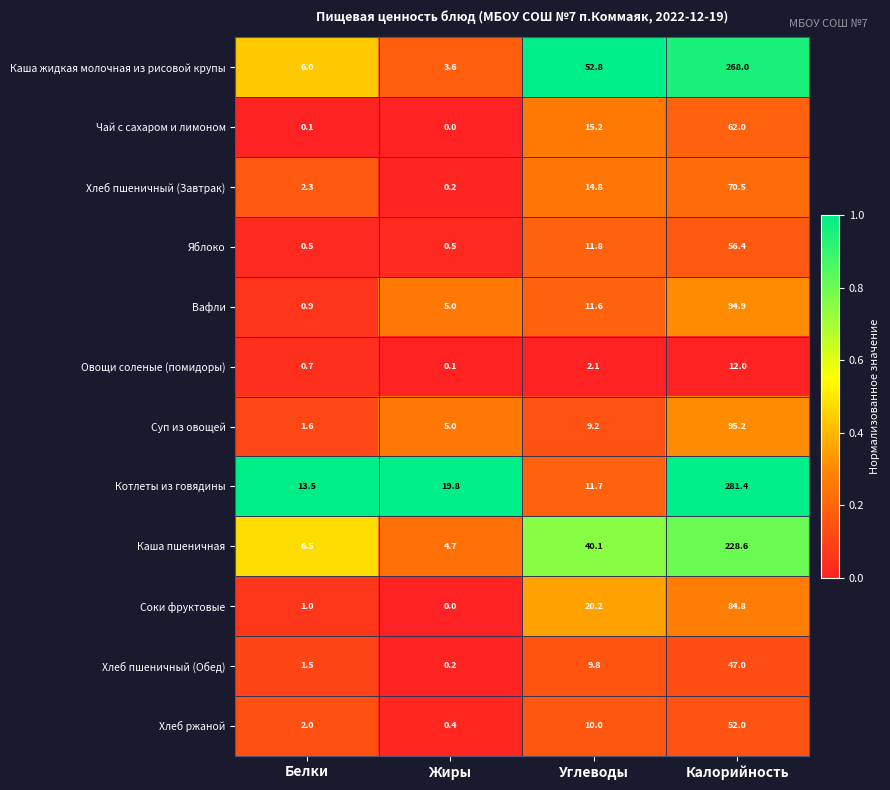

What is the difference between the Вафли values at Углеводы and Белки?

10.7